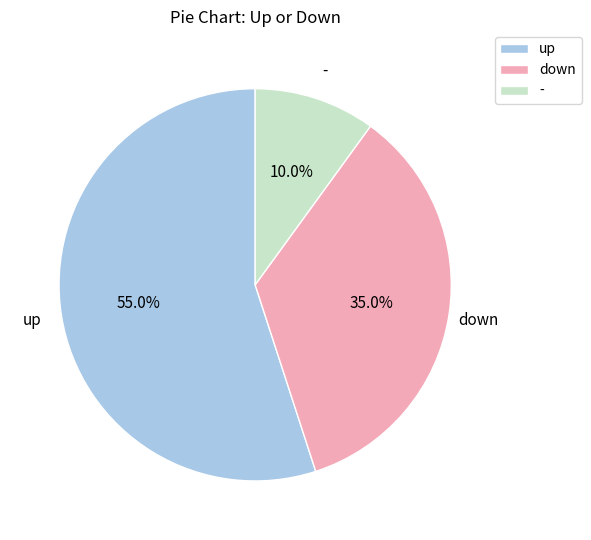

What percentage is NOT represented by down?

65.0%